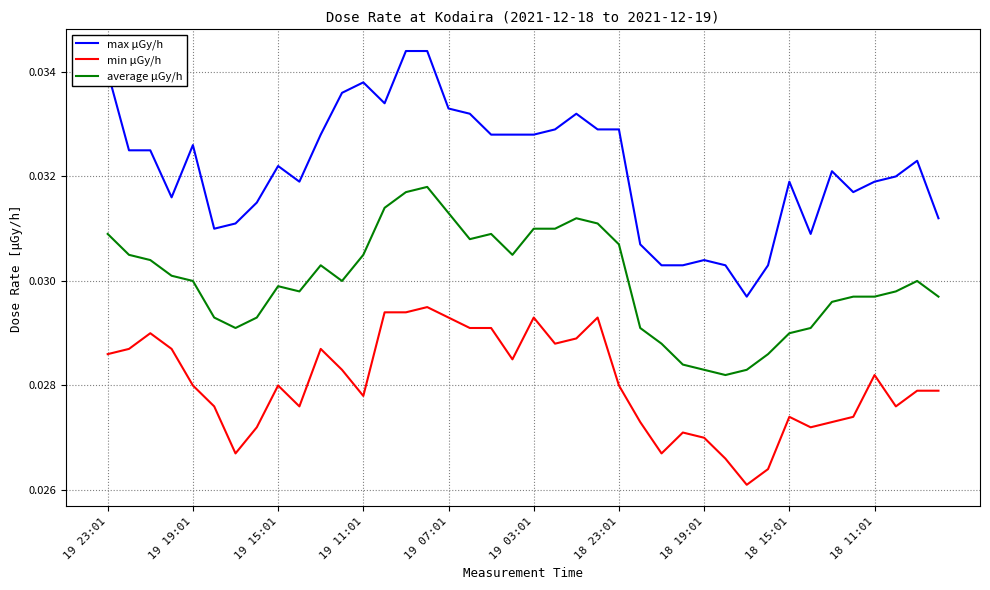

Rank the series by their maximum value, from highest to lowest.

max μGy/h, average μGy/h, min μGy/h